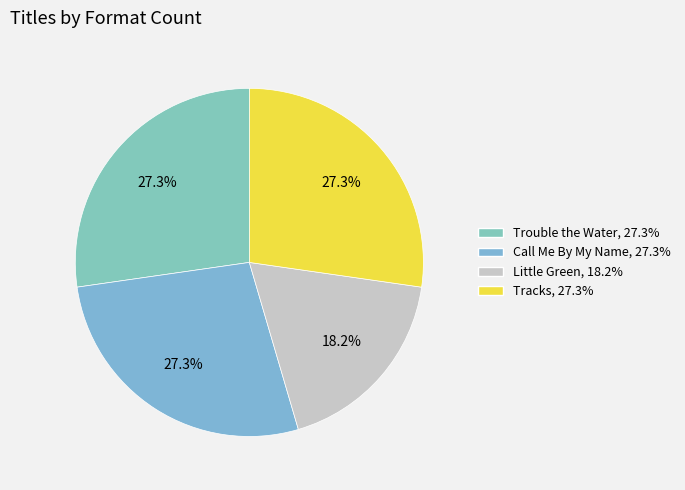

To the nearest percent, what is the average slice percentage?

25%